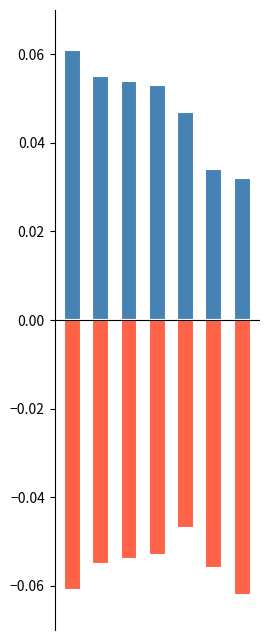

Which has a higher value, 6 or 2?

2